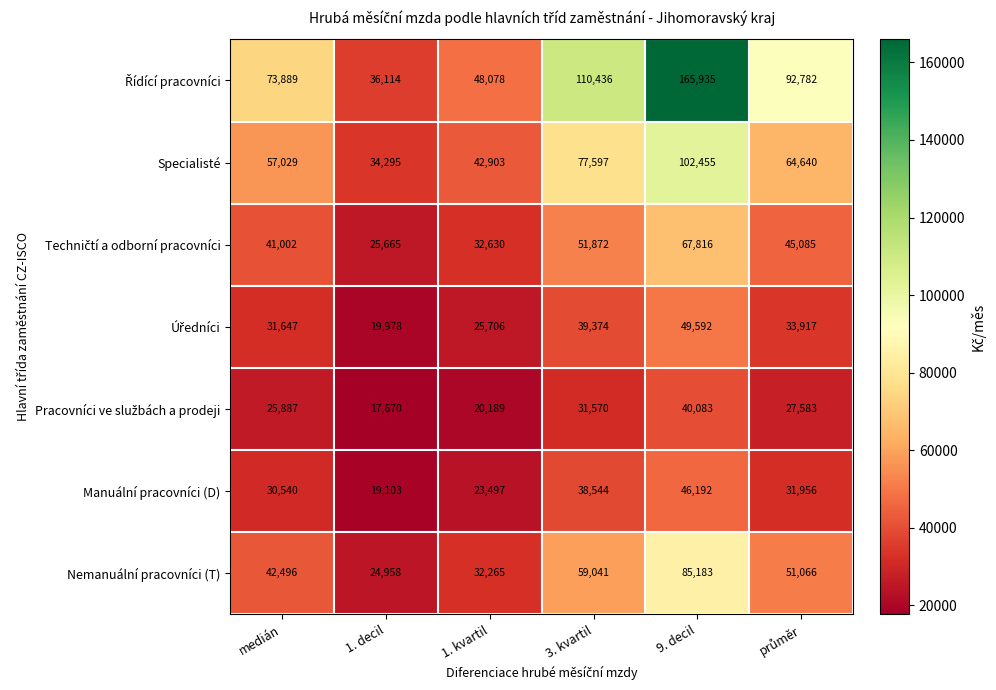

Which category has the lowest value across all series?

1. decil